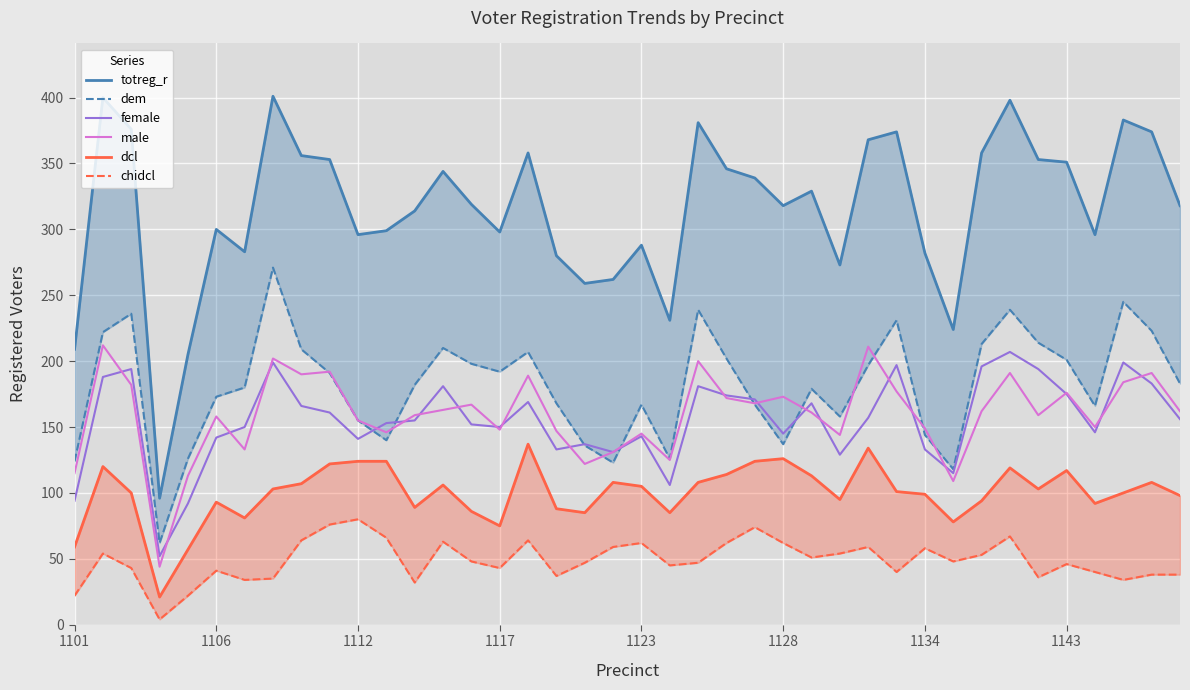

The value of male at 1101 is 72. True or false?

False